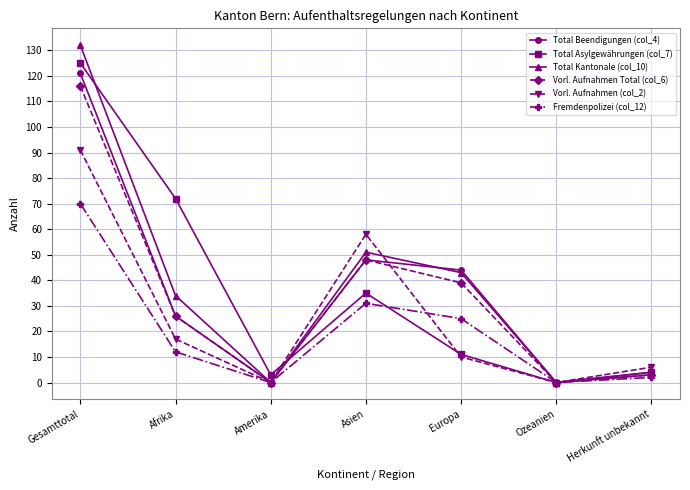

How many data points does each series have?

7